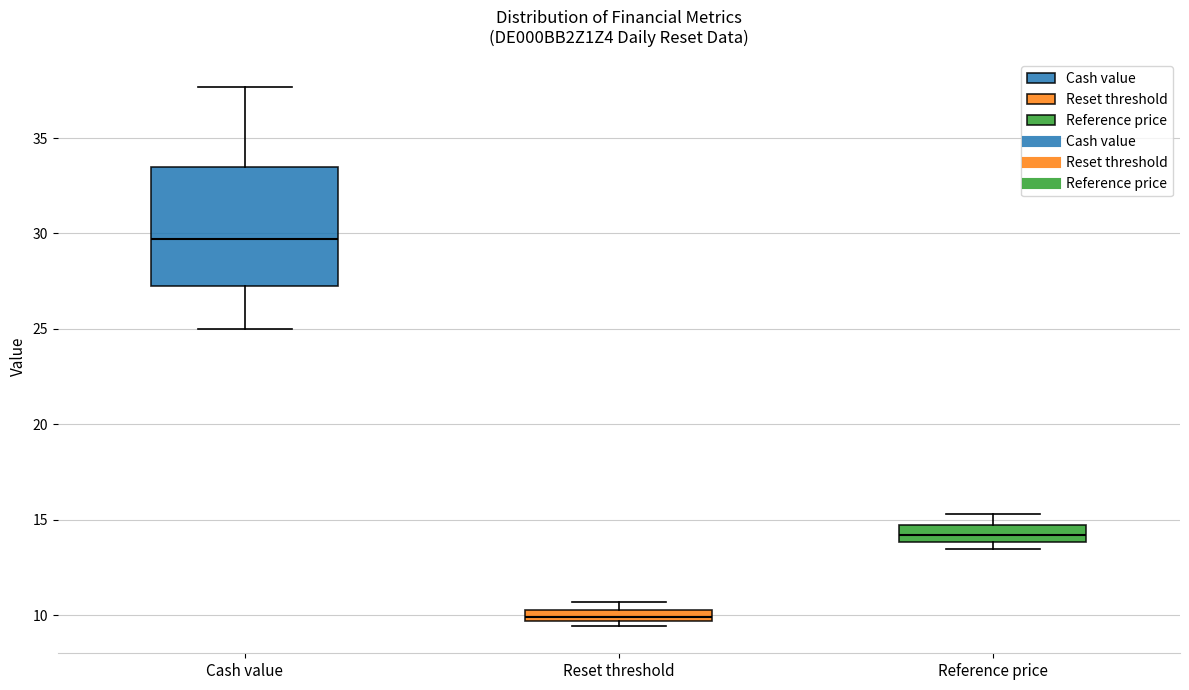

Comparing the boxes themselves (not the whiskers), which one is the tallest?

Cash value